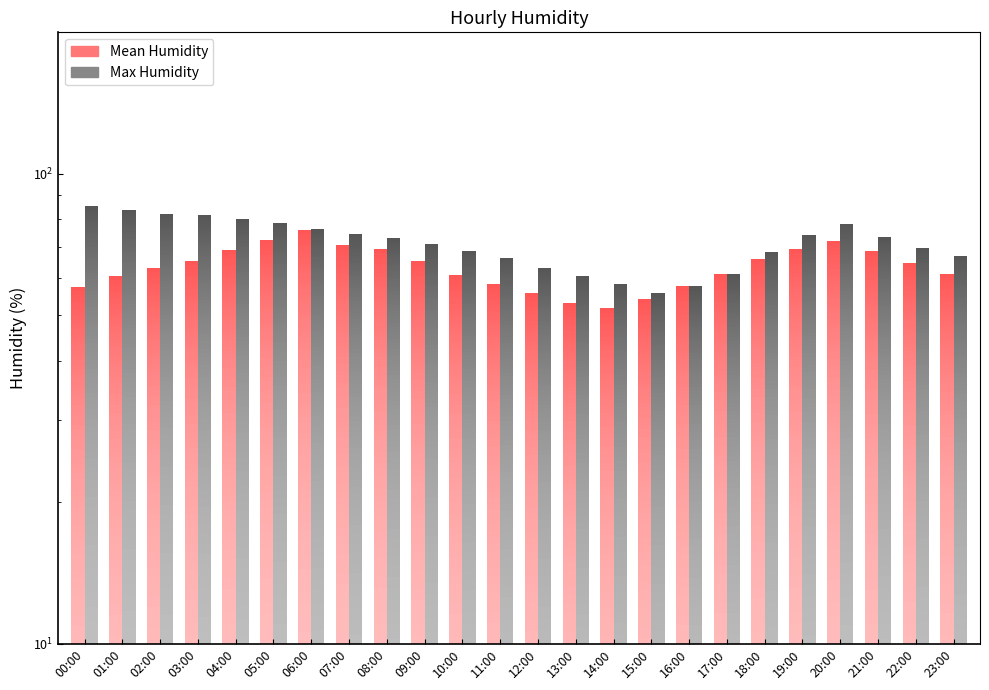

What is the label of the 13th bar from the right?

11:00